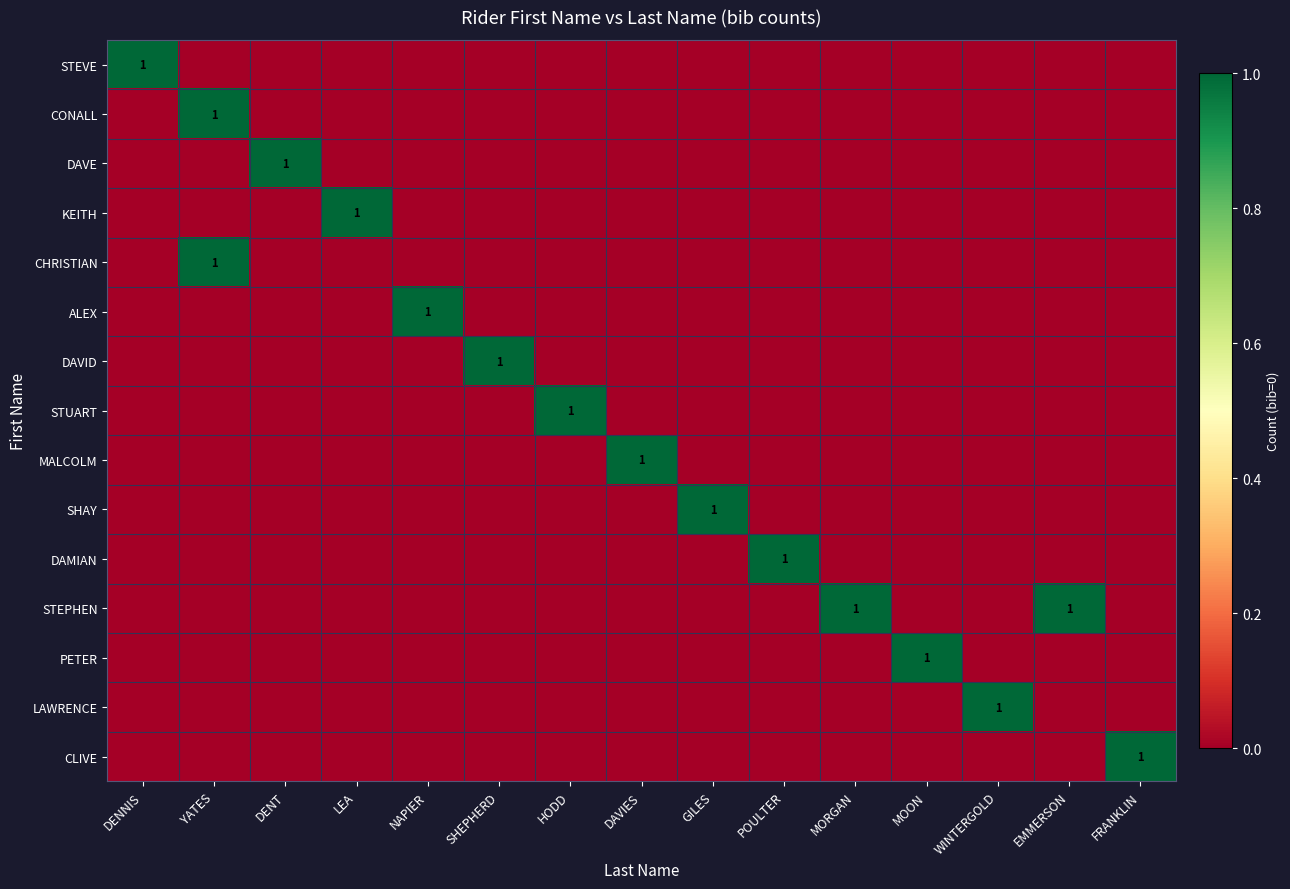

The CONALL series shows 2 at YATES. True or false?

False